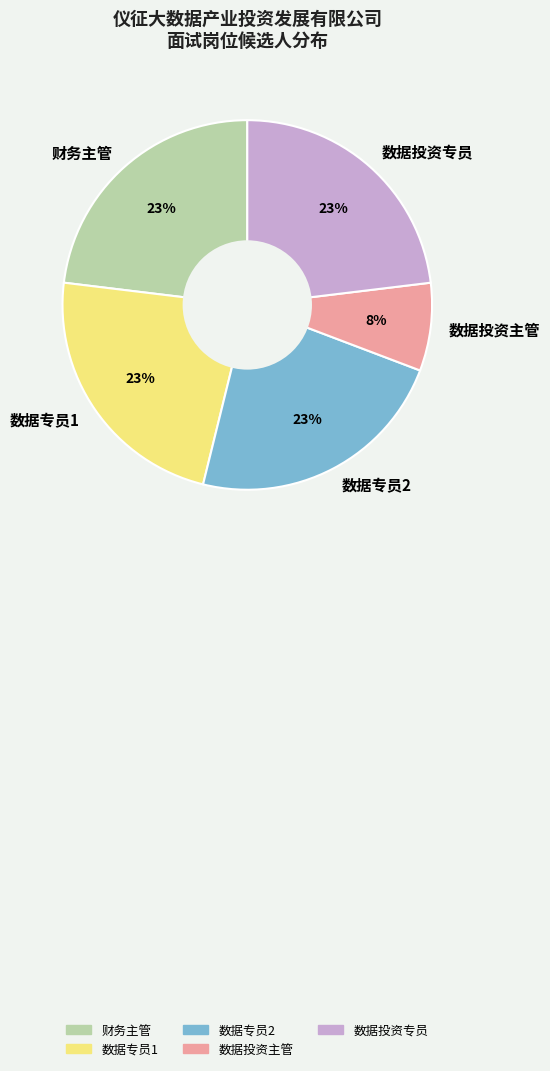

Does 数据专员1 represent more than half of the total?

No